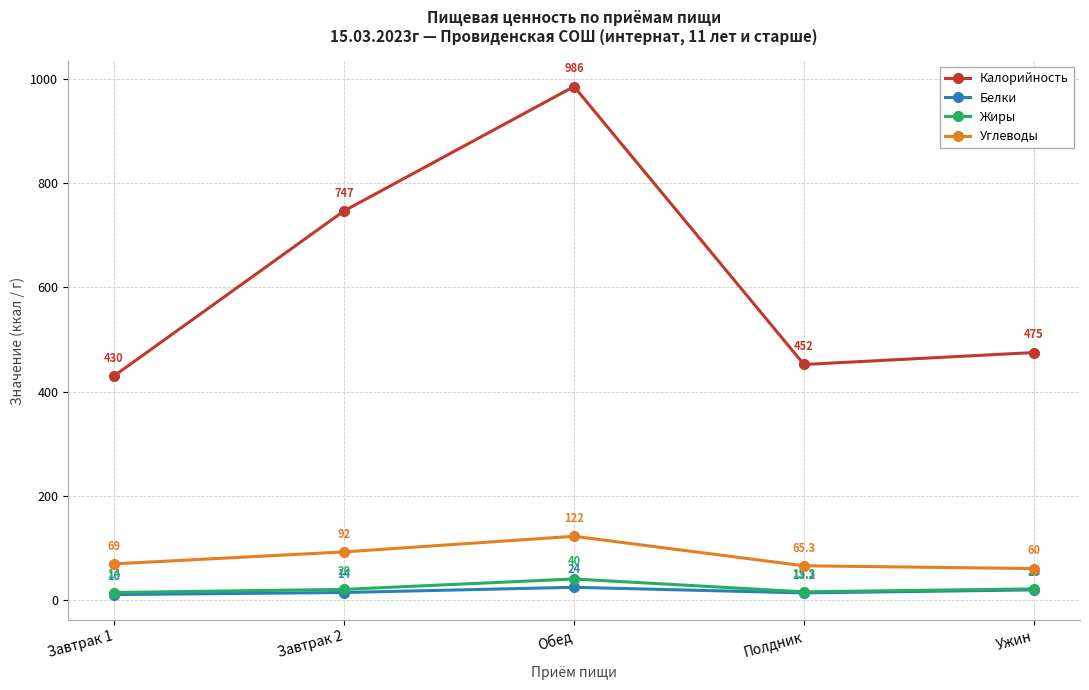

What is the difference between the maximum and minimum values in the Углеводы series?

62.0